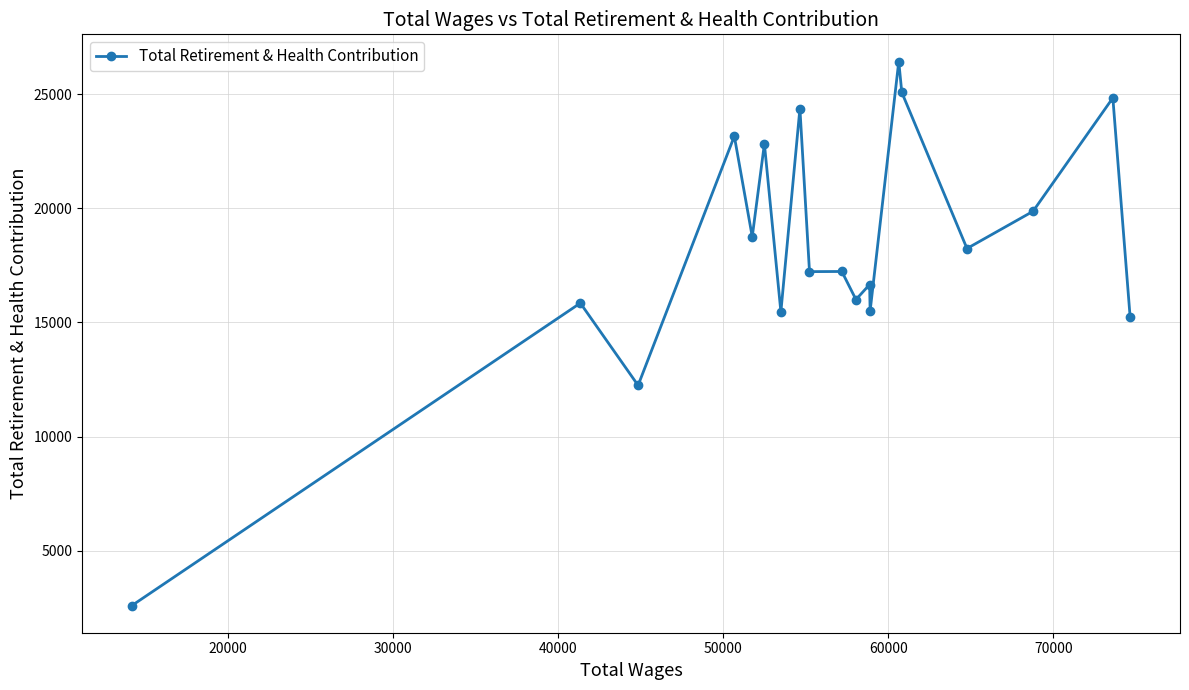

True or false: there are more than 1 points higher than both neighbors.

True